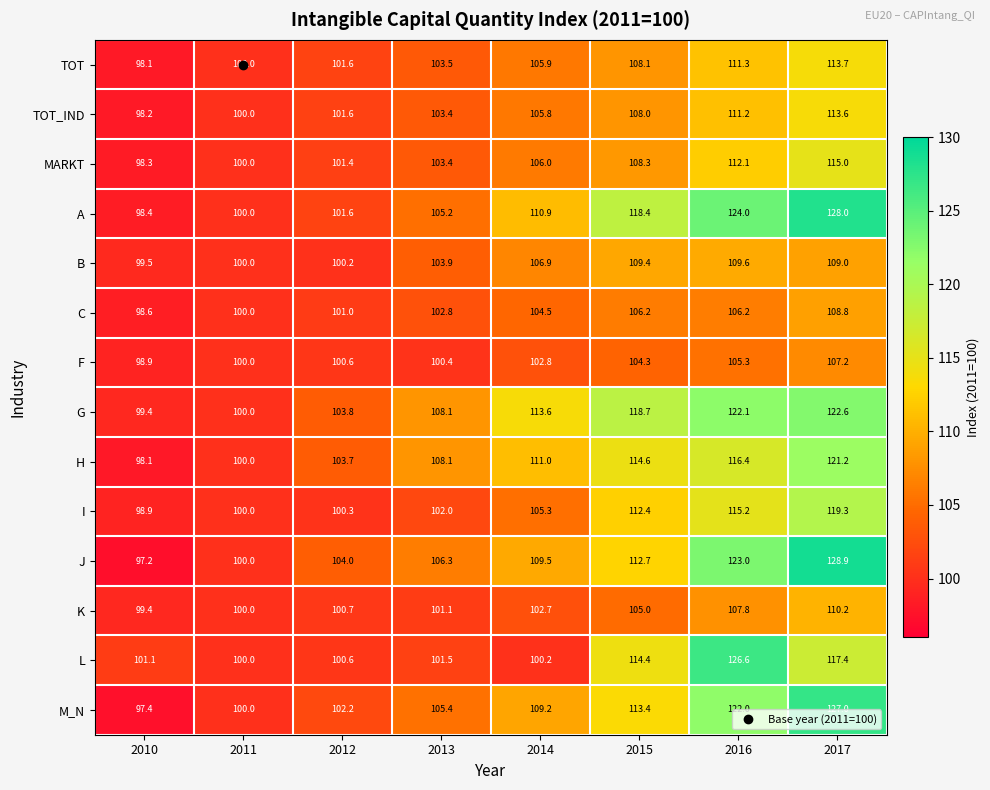

What is the difference between the second highest and second lowest values in the J series?

23.0